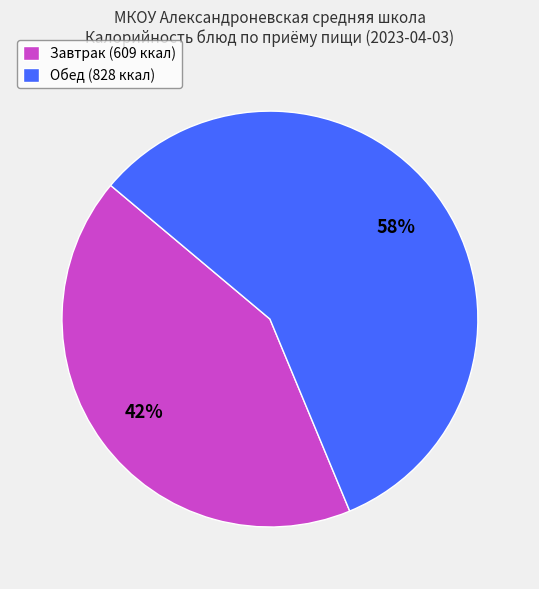

Which has a higher value, Завтрак (609 ккал) or Обед (828 ккал)?

Обед (828 ккал)